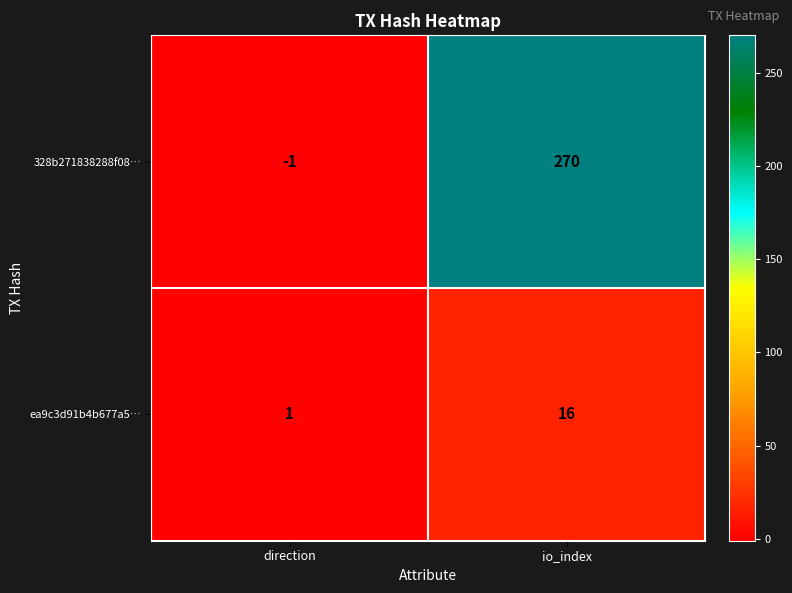

Which series has the largest total across all categories?

328b271838288f08…